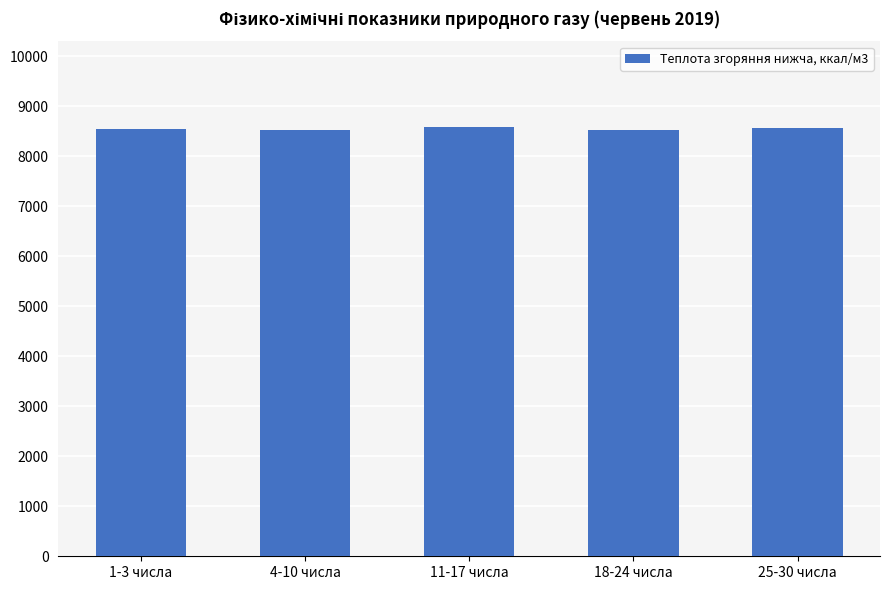

What is the label of the 5th bar from the left?

25-30 числа